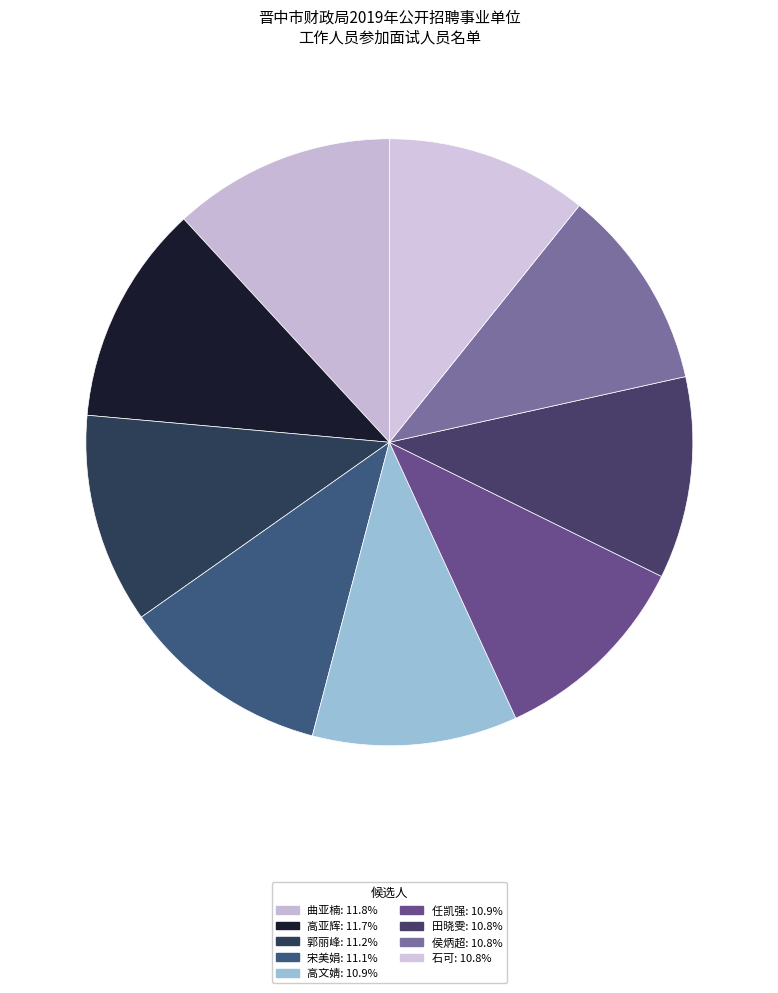

The 高亚辉 slice represents 27% of the pie. True or false?

False